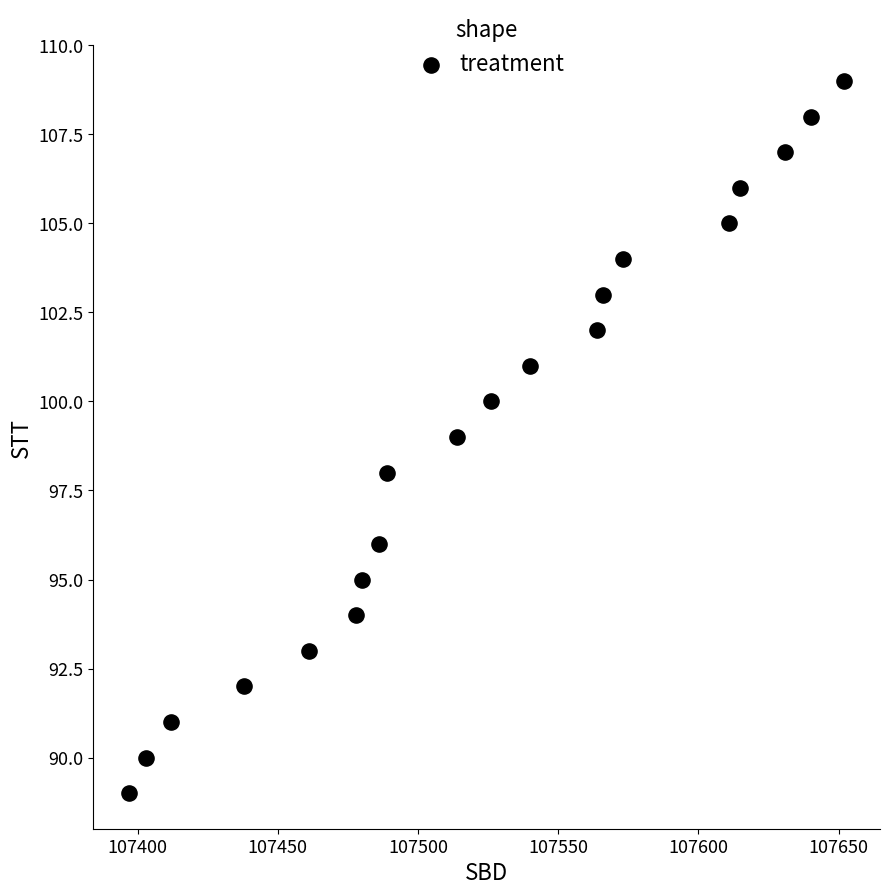

List the coordinates of all points as (X, Y) pairs, reading left to right.

(107397, 89)  (107403, 90)  (107412, 91)  (107438, 92)  (107461, 93)  (107478, 94)  (107480, 95)  (107486, 96)  (107489, 98)  (107514, 99)  (107526, 100)  (107540, 101)  (107564, 102)  (107566, 103)  (107573, 104)  (107611, 105)  (107615, 106)  (107631, 107)  (107640, 108)  (107652, 109)